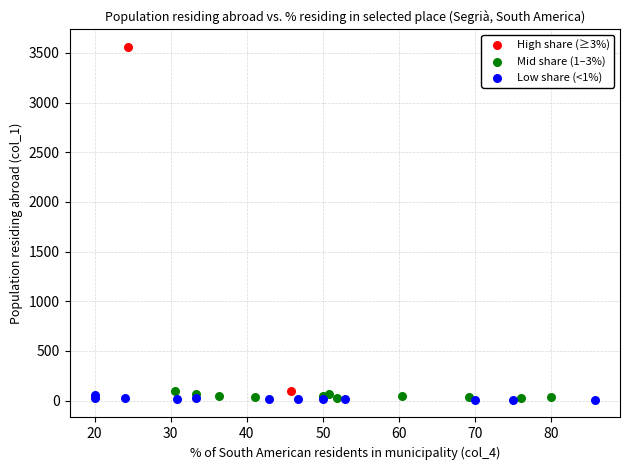

Which series has the widest spread of Y values?

High share (≥3%)